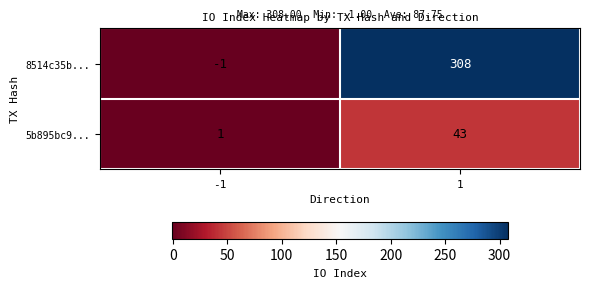

True or false: 8514c35b... has a value of -1 at -1.

True